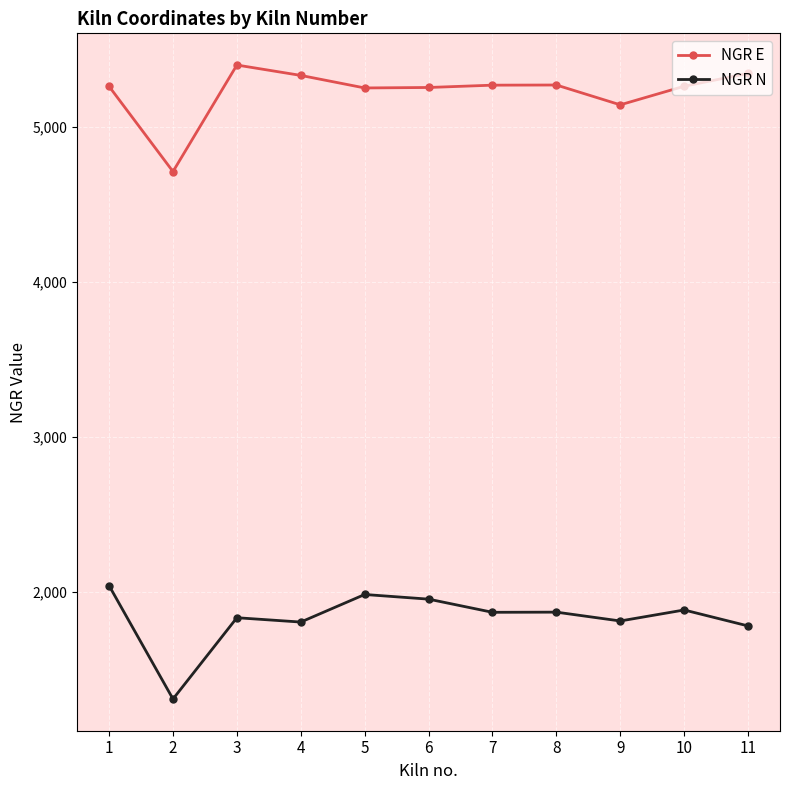

Which category has the lowest value across all series?

2